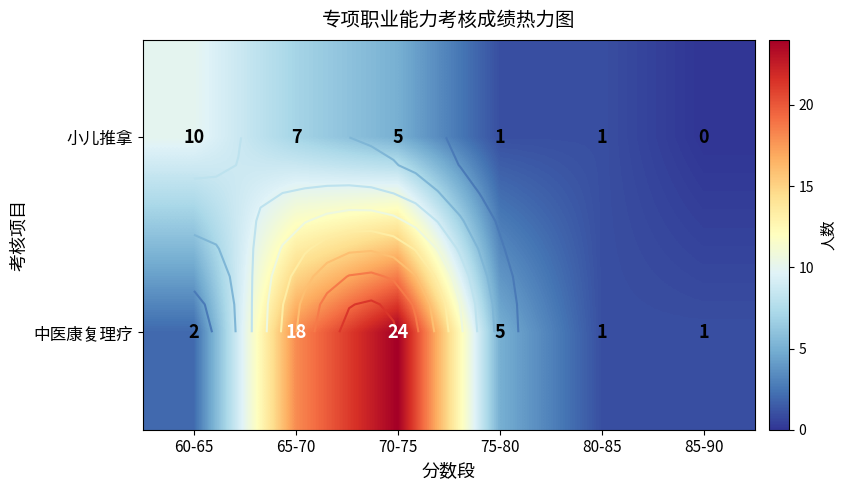

Rank the categories by 中医康复理疗 value from lowest to highest.

80-85, 85-90, 60-65, 75-80, 65-70, 70-75